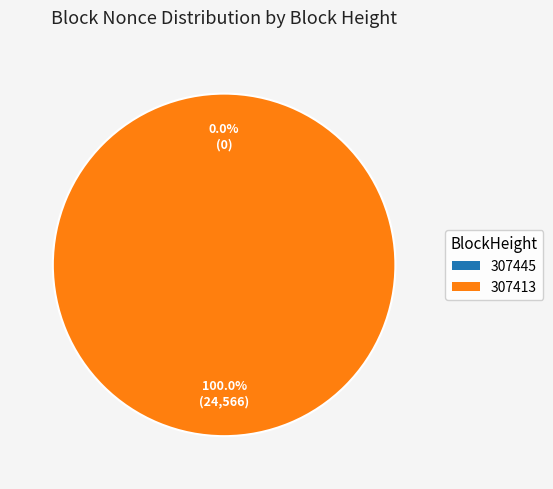

How many slices are in this pie chart?

2